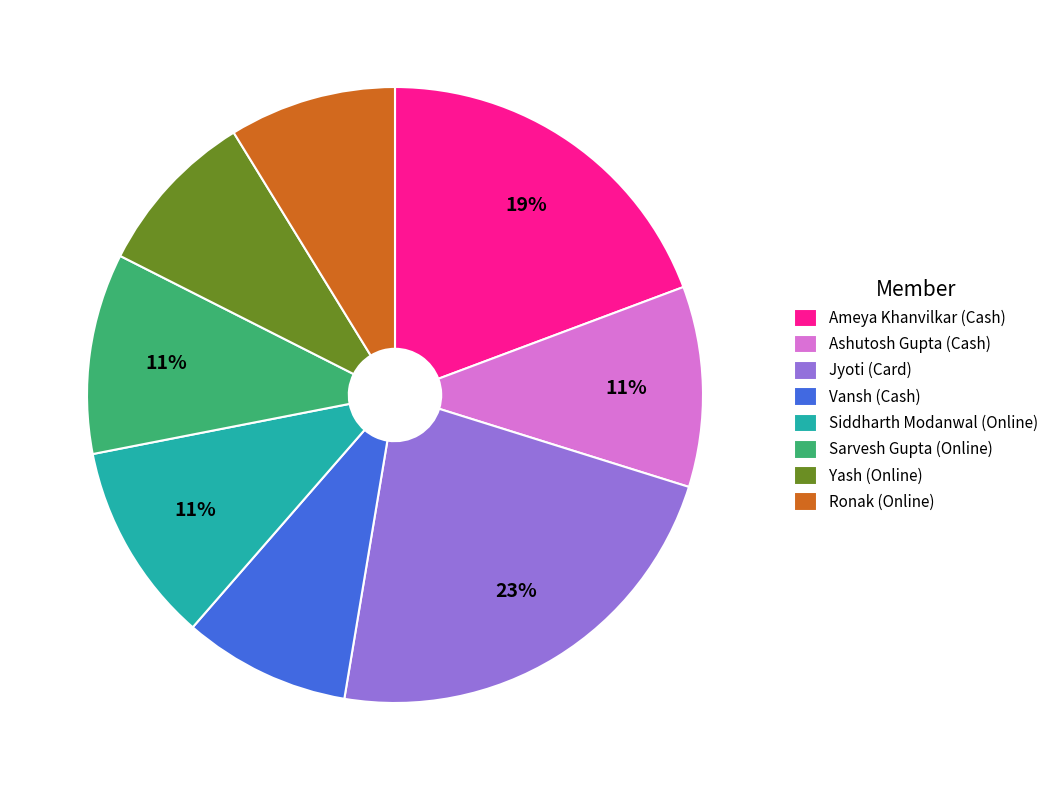

Which slice is the largest?

Jyoti (Card)